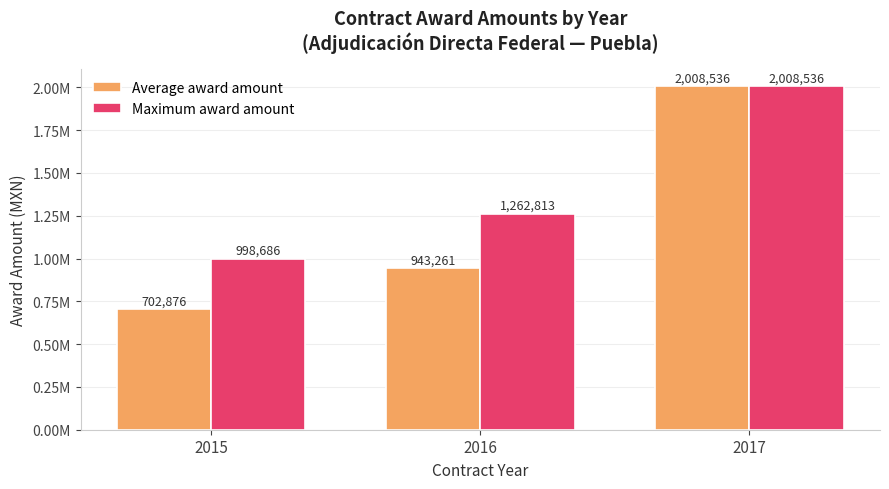

Rank the series at 2017 from highest to lowest value.

Average award amount, Maximum award amount